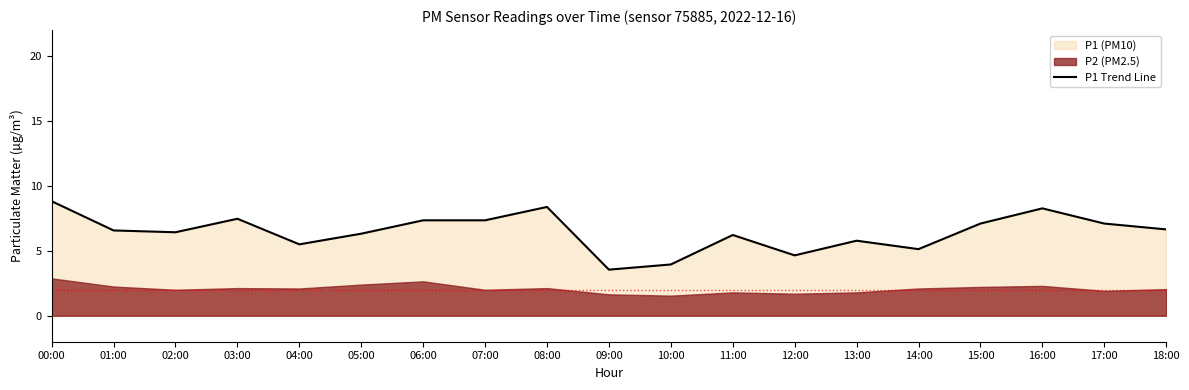

Which label corresponds to the largest value in the chart?

00:00